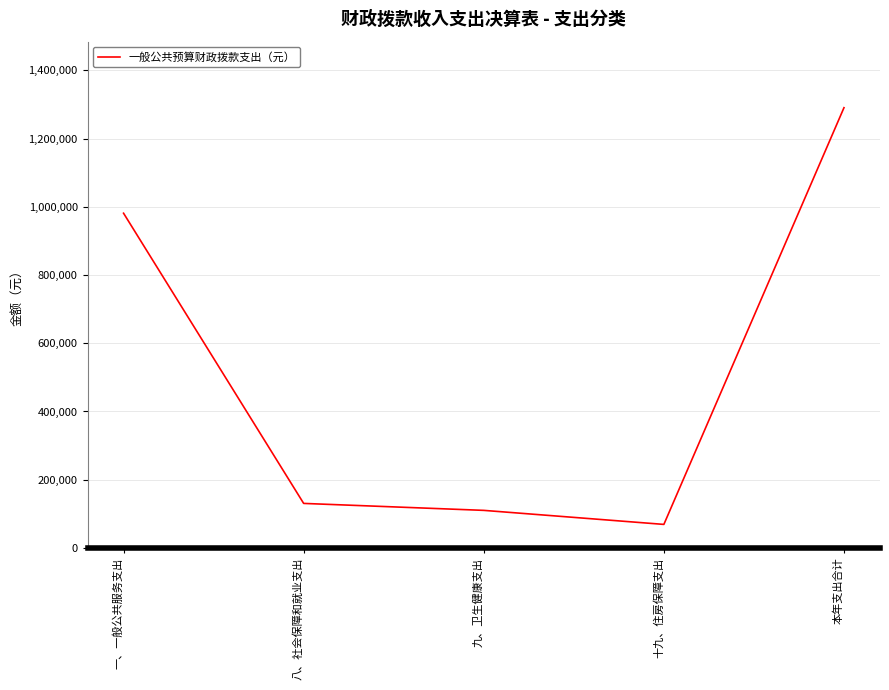

List the labels in order of value, largest first.

本年支出合计, 一、一般公共服务支出, 八、社会保障和就业支出, 九、卫生健康支出, 十九、住房保障支出